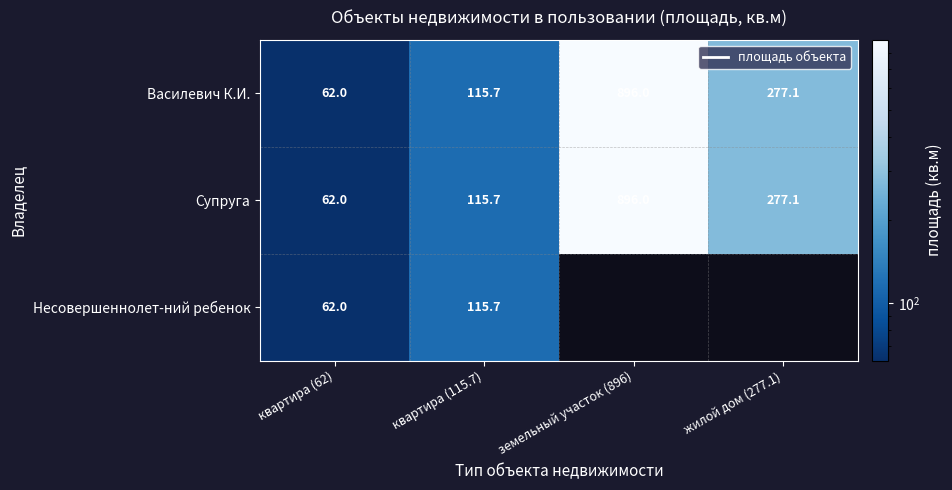

The value of Василевич К.И. at земельный участок (896) is 297.4. True or false?

False